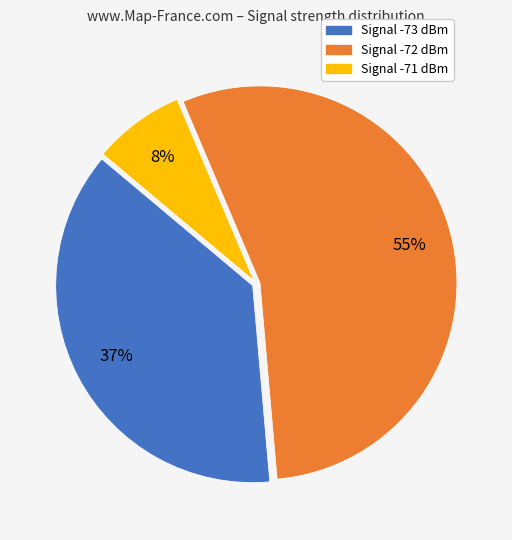

To the nearest percent, what is the difference between the largest and smallest slice percentages?

47%